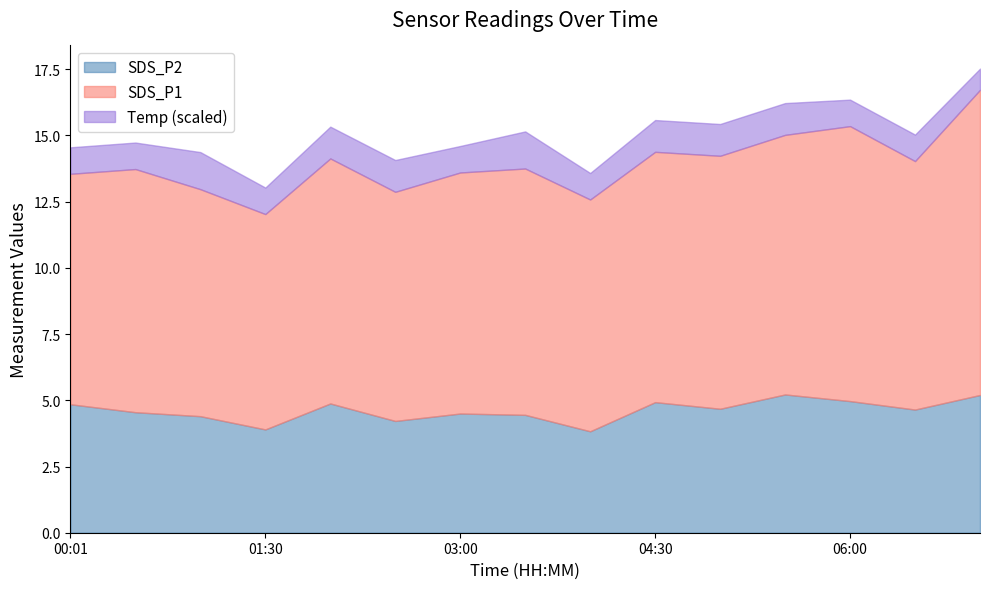

How many interior local peaks does the Temp series have?

2